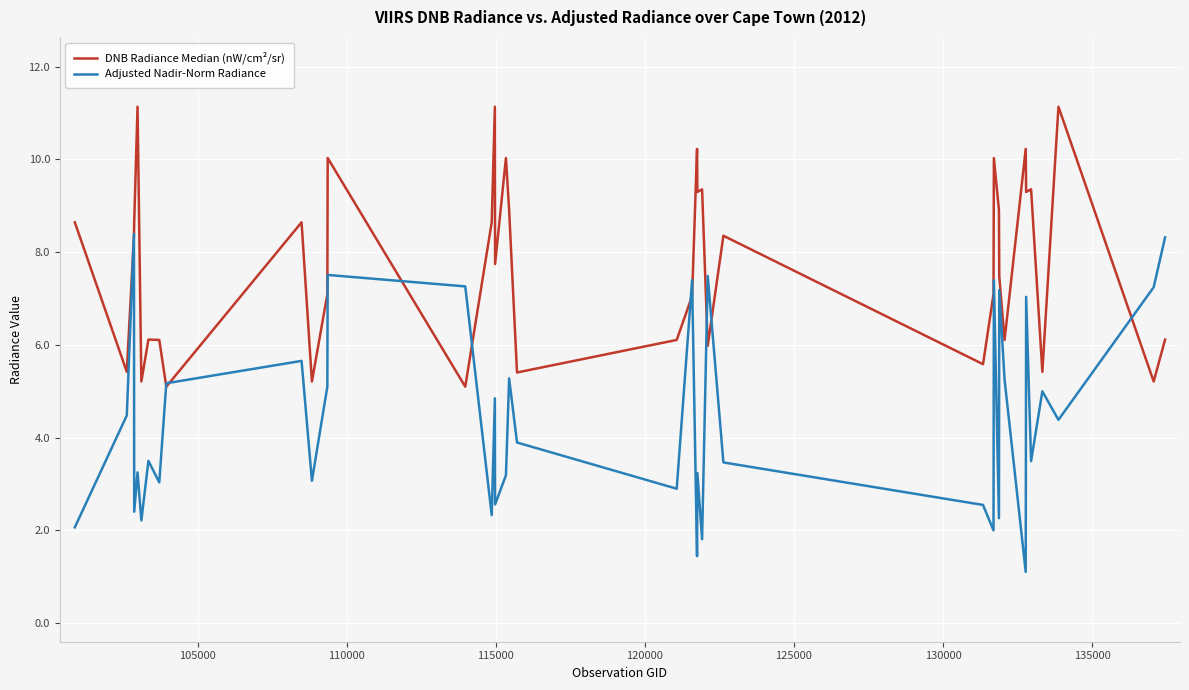

What is the difference between the maximum and second lowest values in the DNB Radiance Median (nW/cm²/sr) series?

6.0